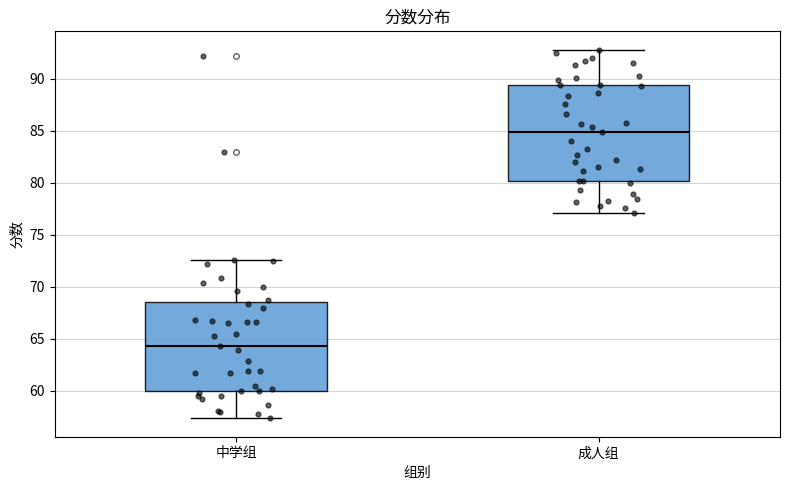

Reading left to right, transcribe this box plot: for each box, give where its median line is, the range the box spans, and where its two whiskers end, as read against the y-axis. The values are not printed on the chart, so give them approximately, as read against the axis.

中学组: median 64.5, box 60.0 to 68.5, whiskers 57.5 to 72.5
成人组: median 85.0, box 80.0 to 89.5, whiskers 77.0 to 93.0